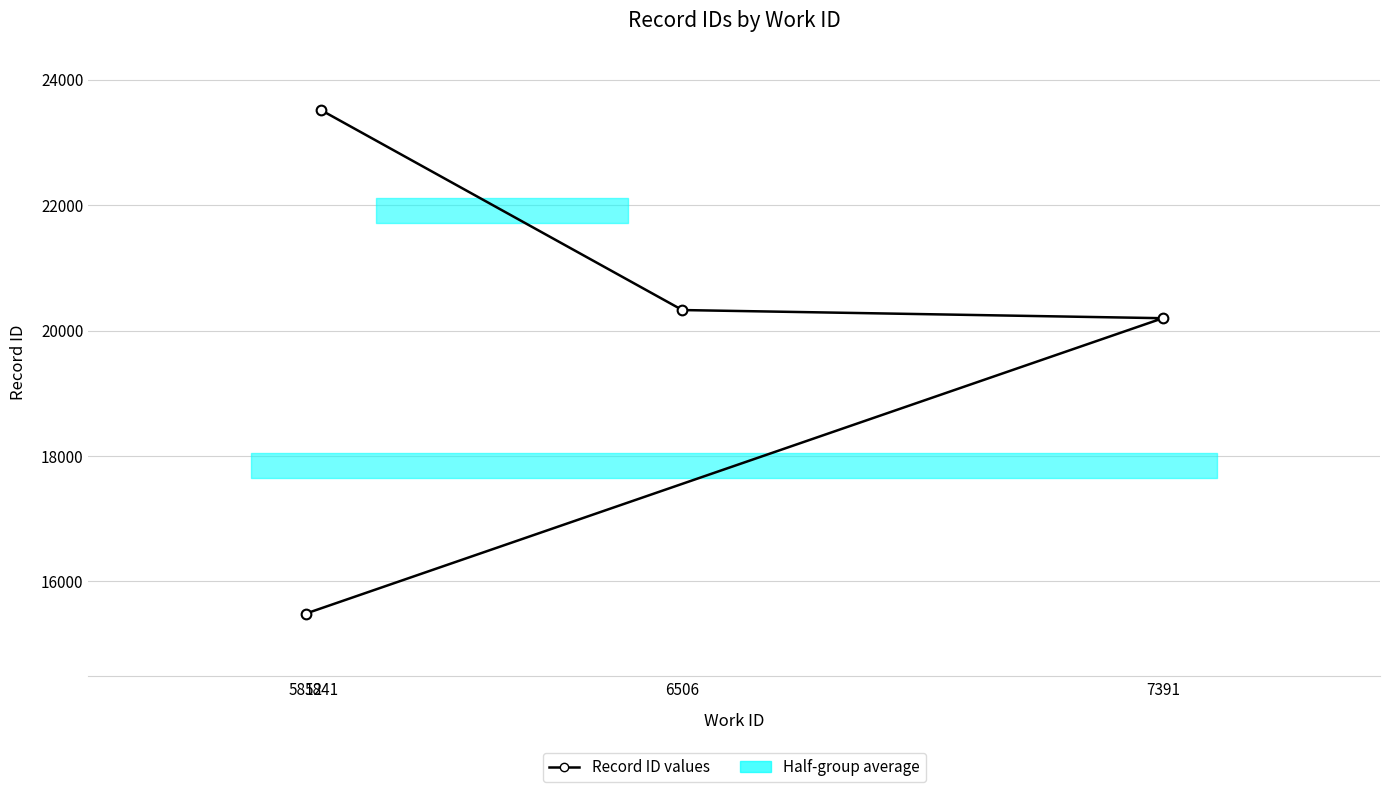

What value does the data have at 5812, to the nearest 10?

15490